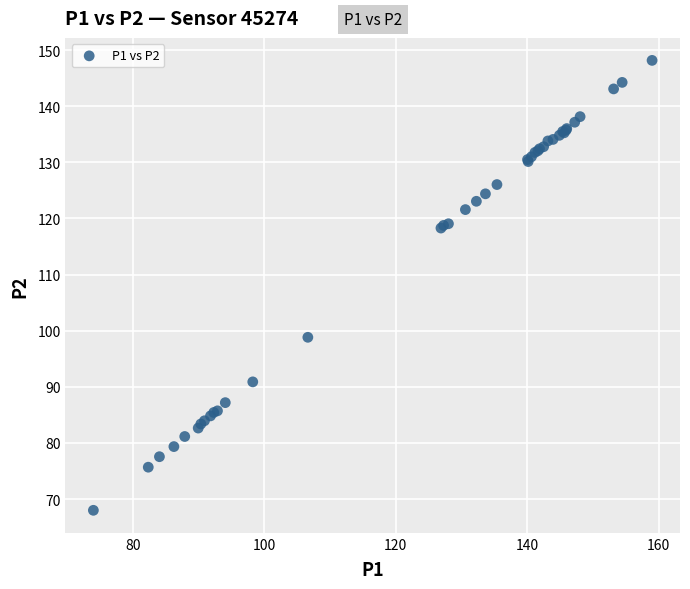

What Y value in the scatter plot is closest to 108?

98.8